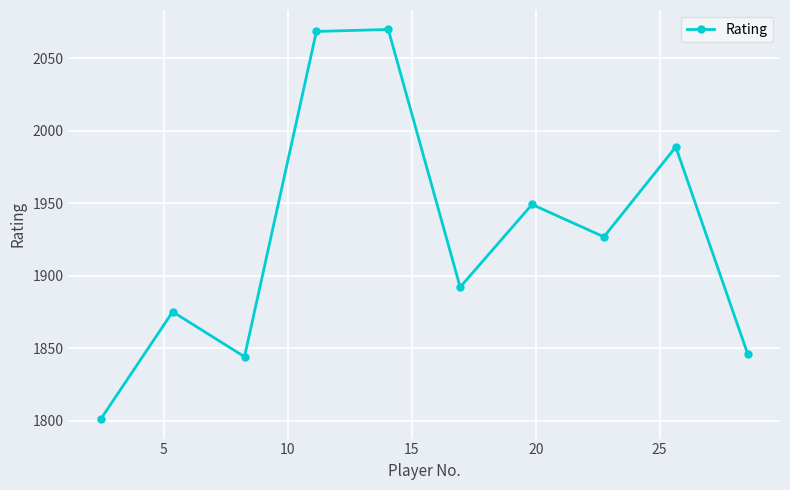

Count the number of values greater than 1926.

5